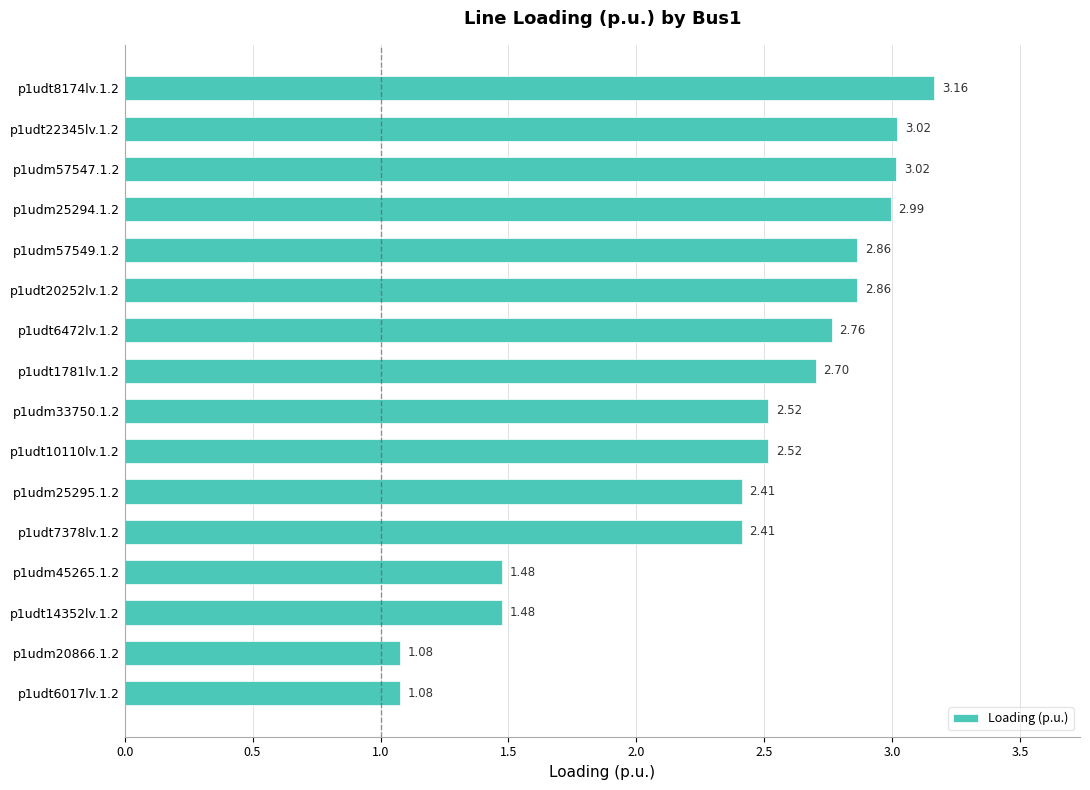

What is the difference between the values at p1udt6472lv.1.2 and p1udm45265.1.2?

1.3